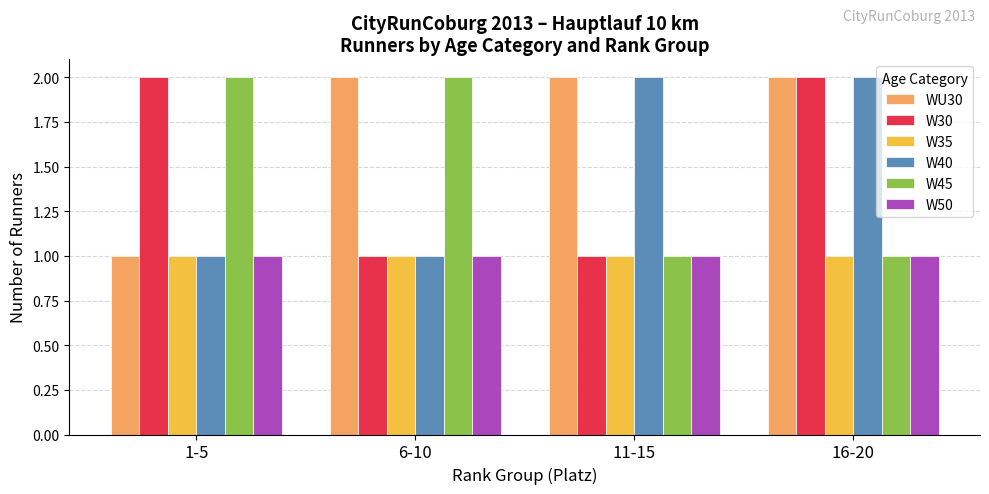

Is the value of W30 at 6-10 greater than the value of W40 at 11-15?

No